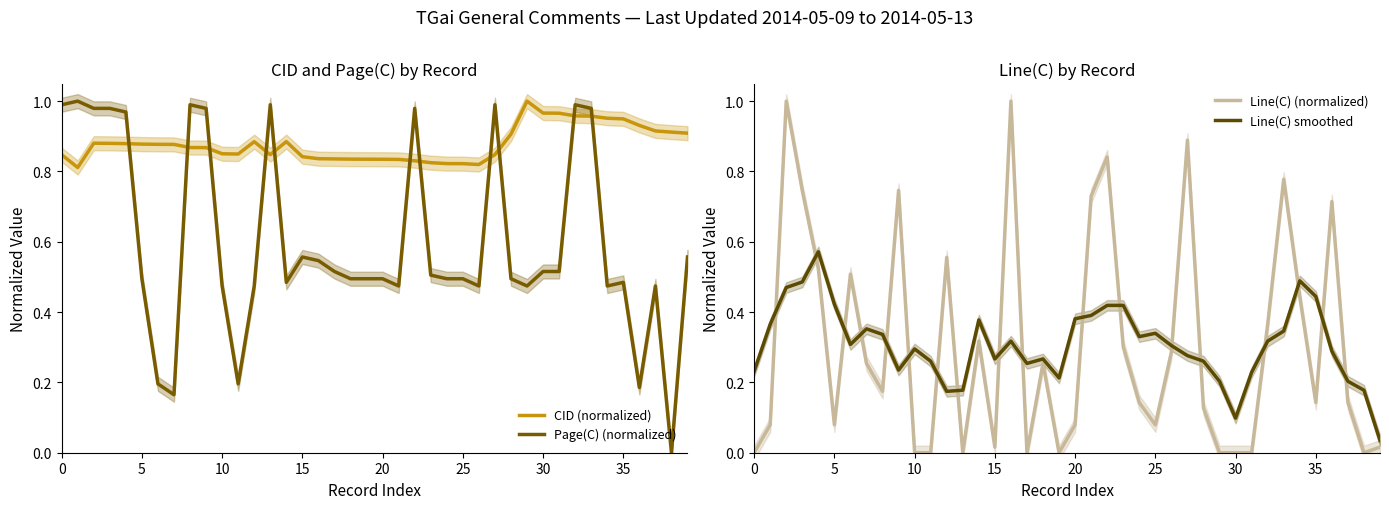

What are all the series names shown in the legend?

CID (normalized), Page(C) (normalized), Line(C) (normalized), Line(C) smoothed